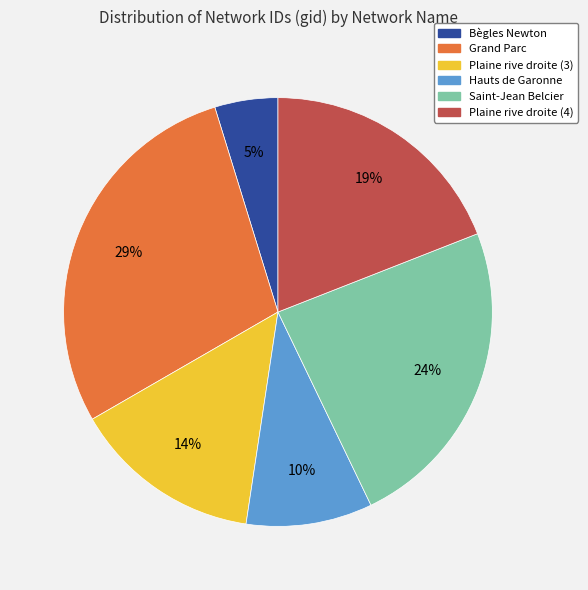

How many slices are in this pie chart?

6